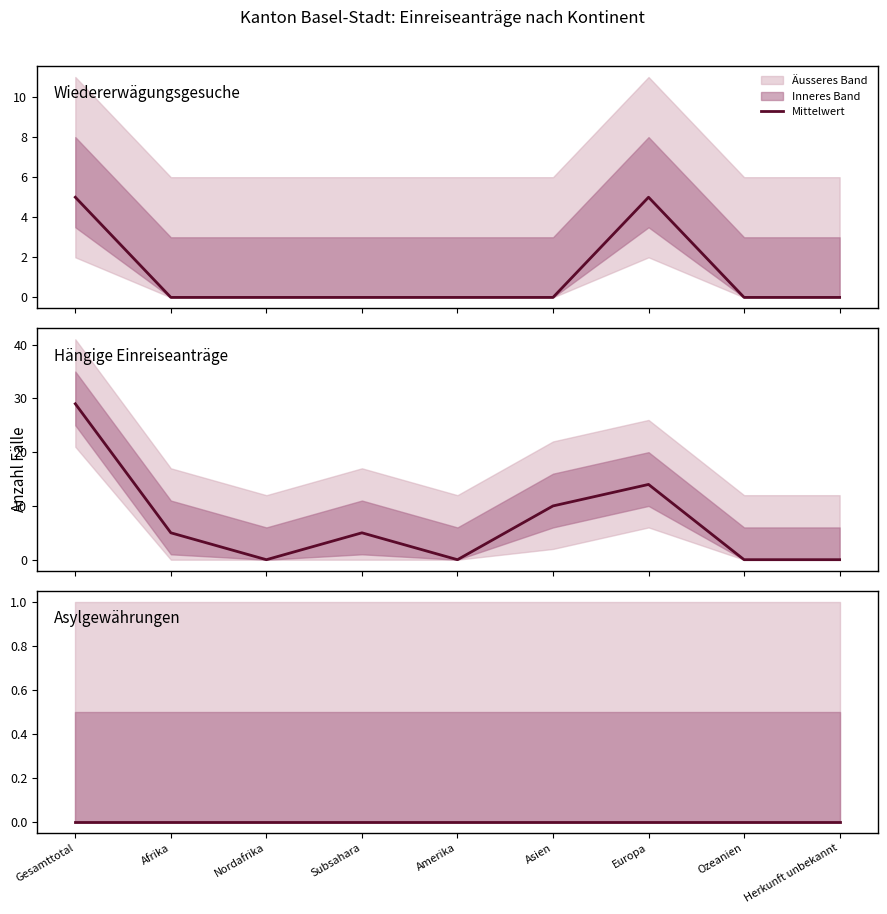

True or false: Asylgewährungen and Hängige Einreiseanträge intersect in this chart.

False